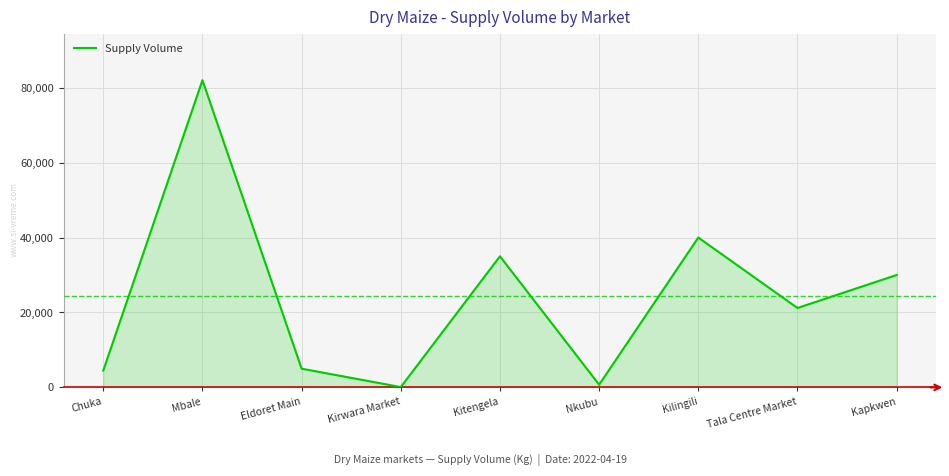

True or false: the data has more than 2 interior local peaks.

True